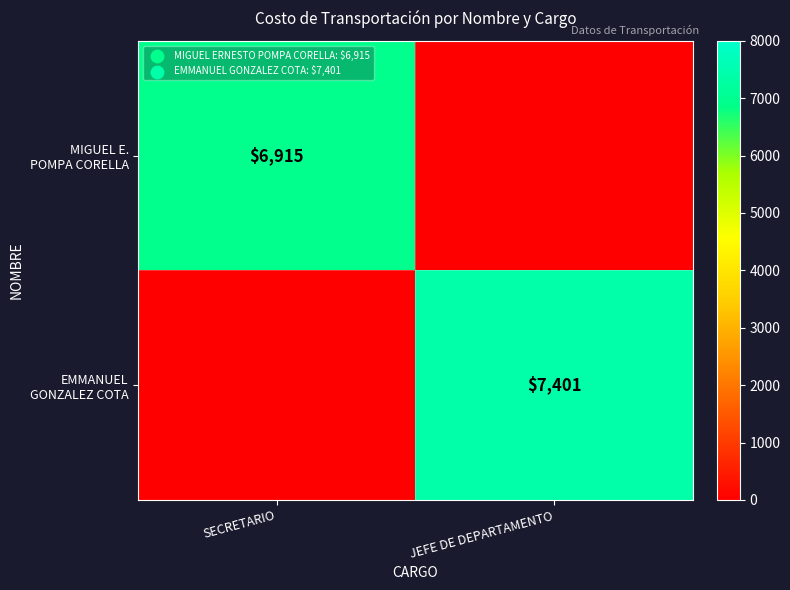

What is the difference between the highest and lowest values at SECRETARIO?

6915